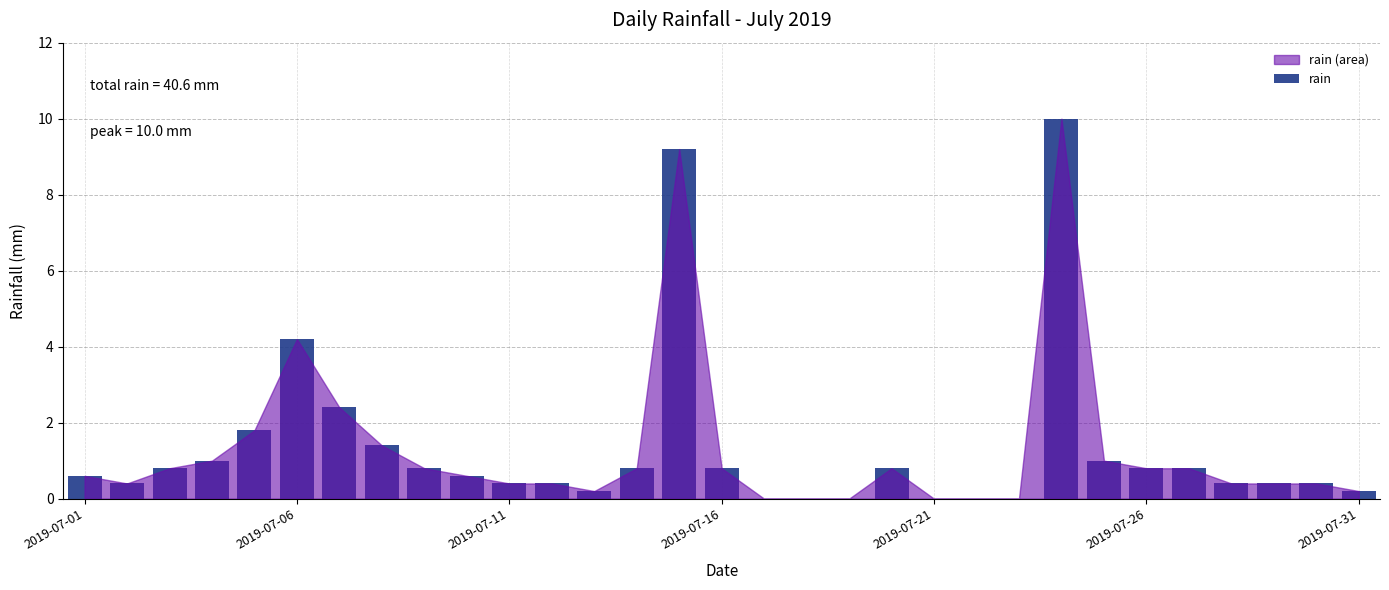

What is the maximum value shown in the chart?

10.0